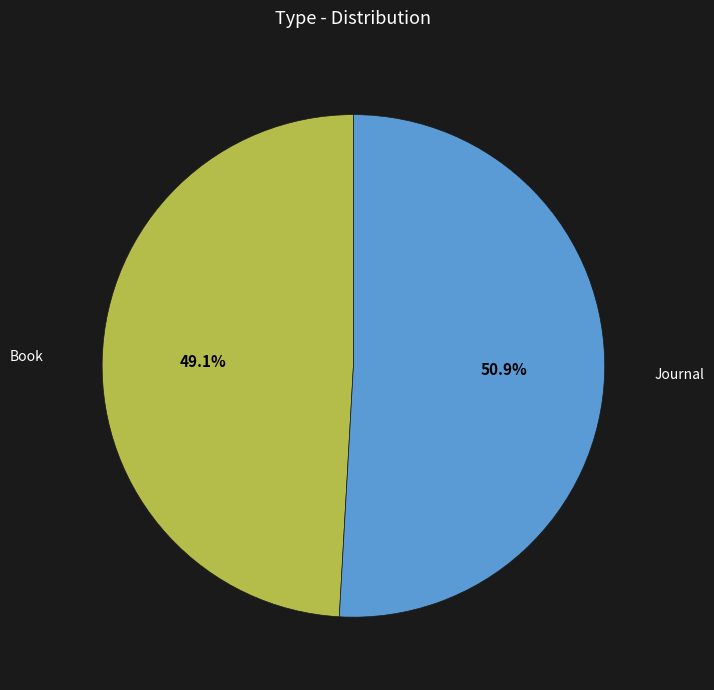

To the nearest percent, what percentage of the pie is Book?

49%